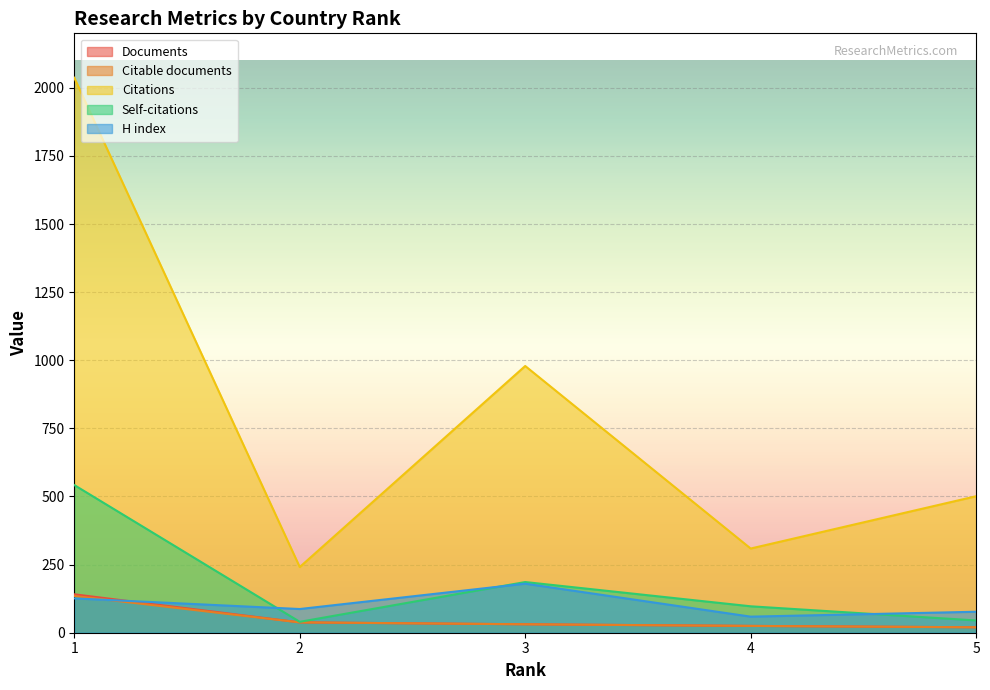

How many data points in H index are less than 87?

2